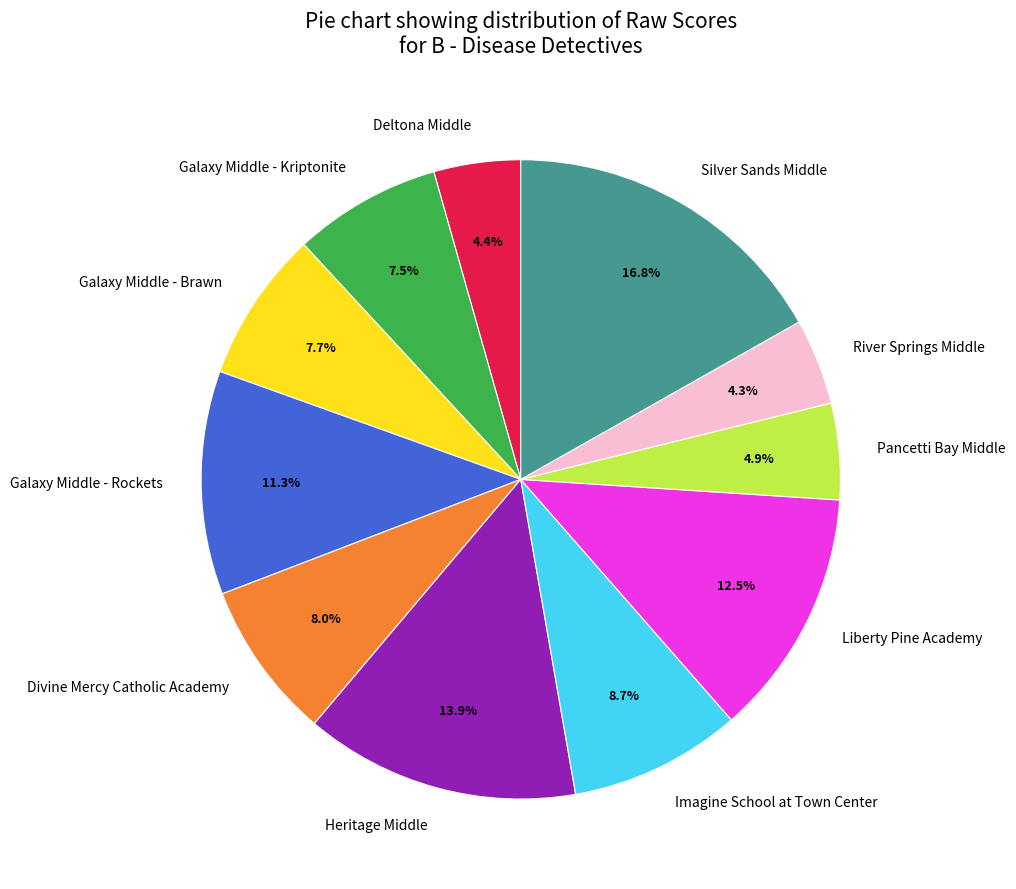

True or false: Imagine School at Town Center accounts for 1% of the total.

False